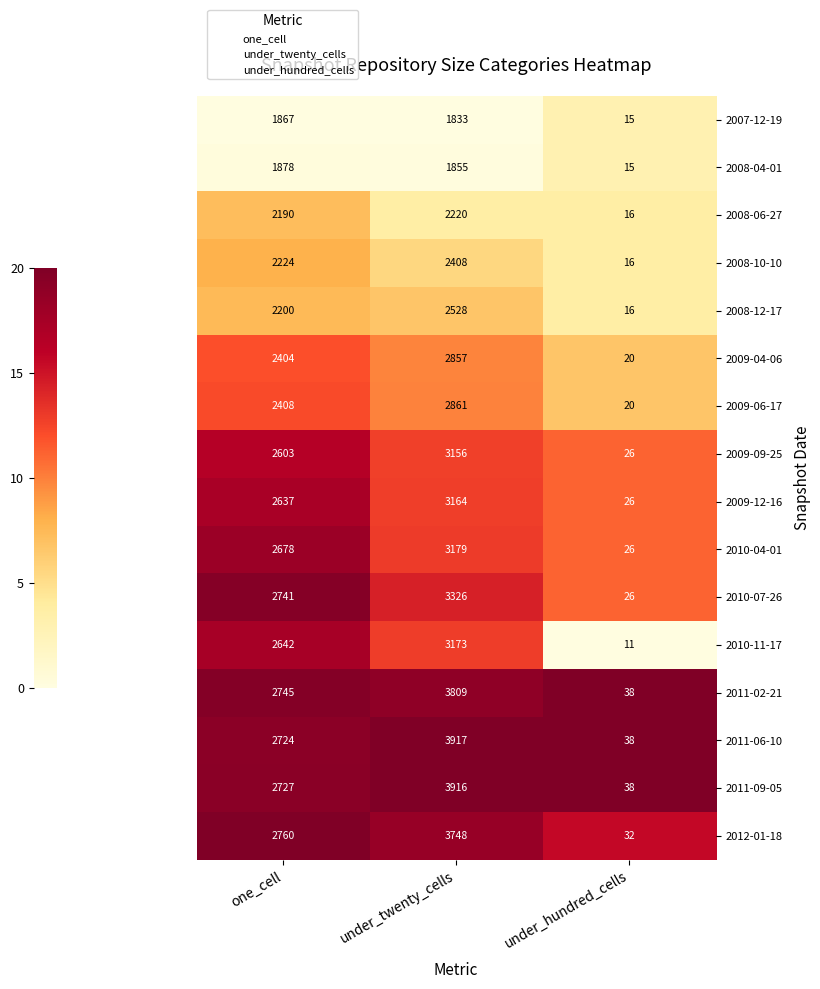

Which series has the largest range (max minus min)?

2011-06-10